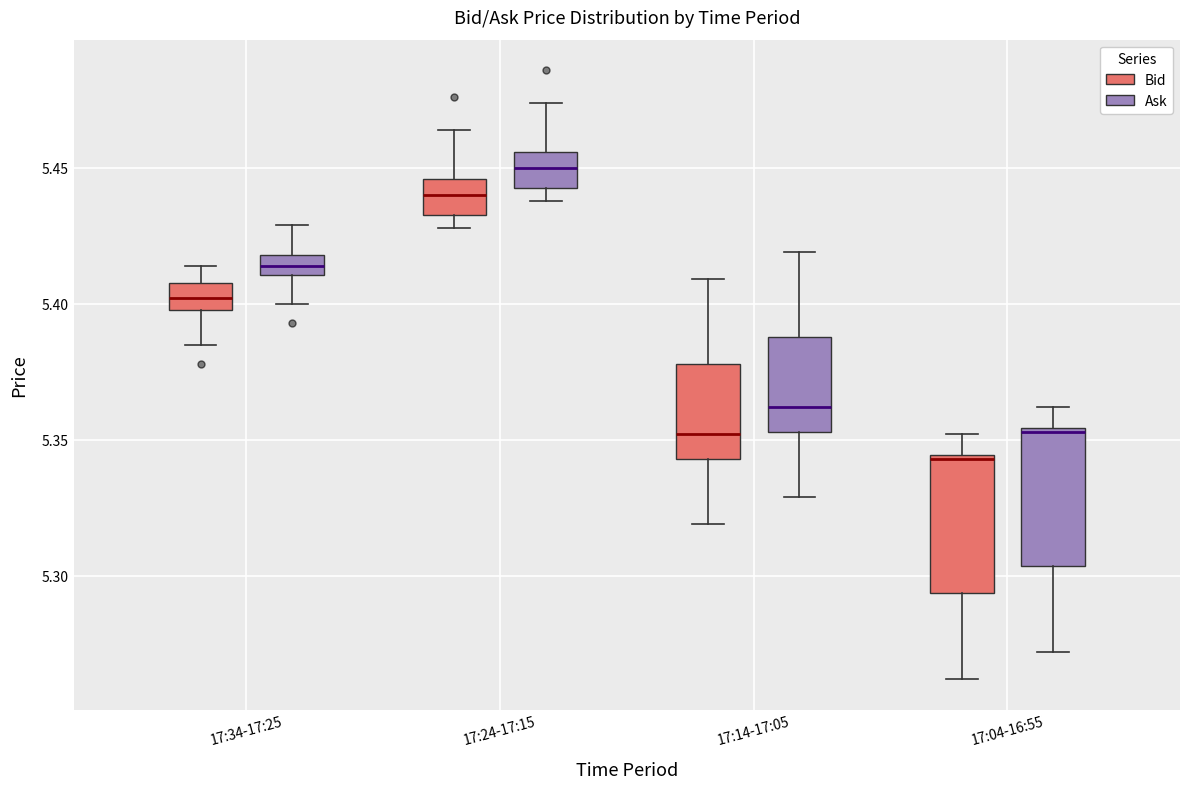

Which box has the highest median line?

17:24-17:15 (Ask)